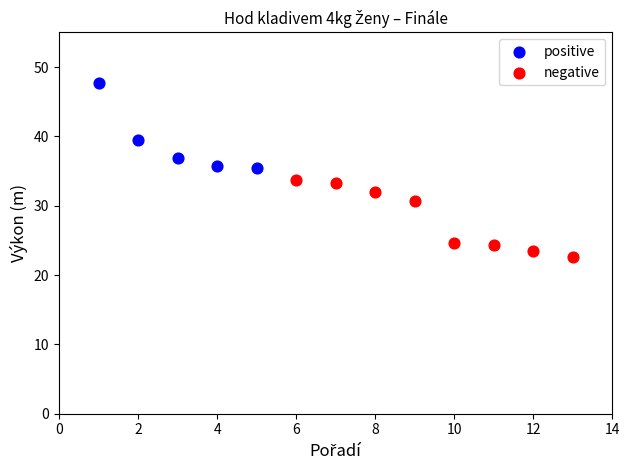

Which series has the widest spread of Y values?

positive